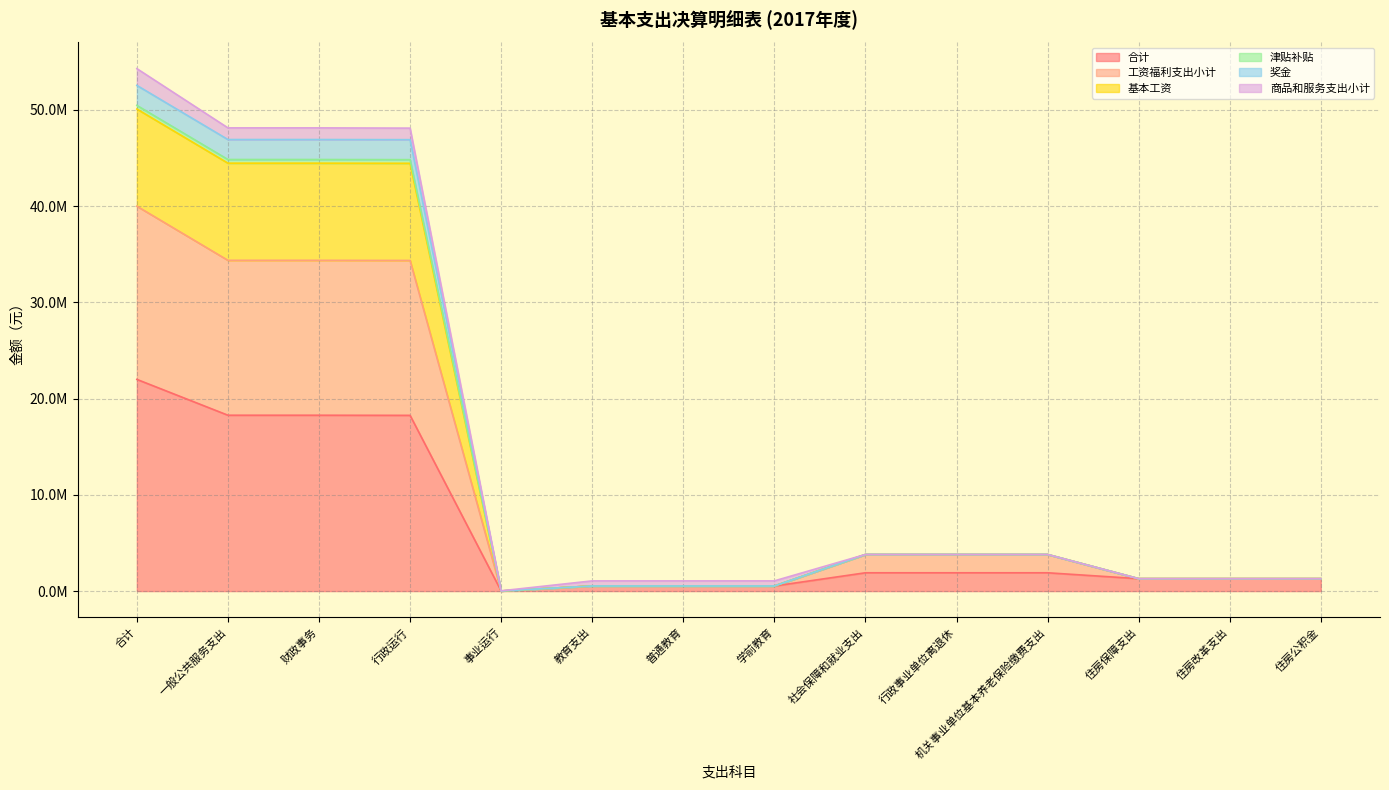

Is the value of 基本工资 at 财政事务 greater than the value of 奖金 at 普通教育?

Yes